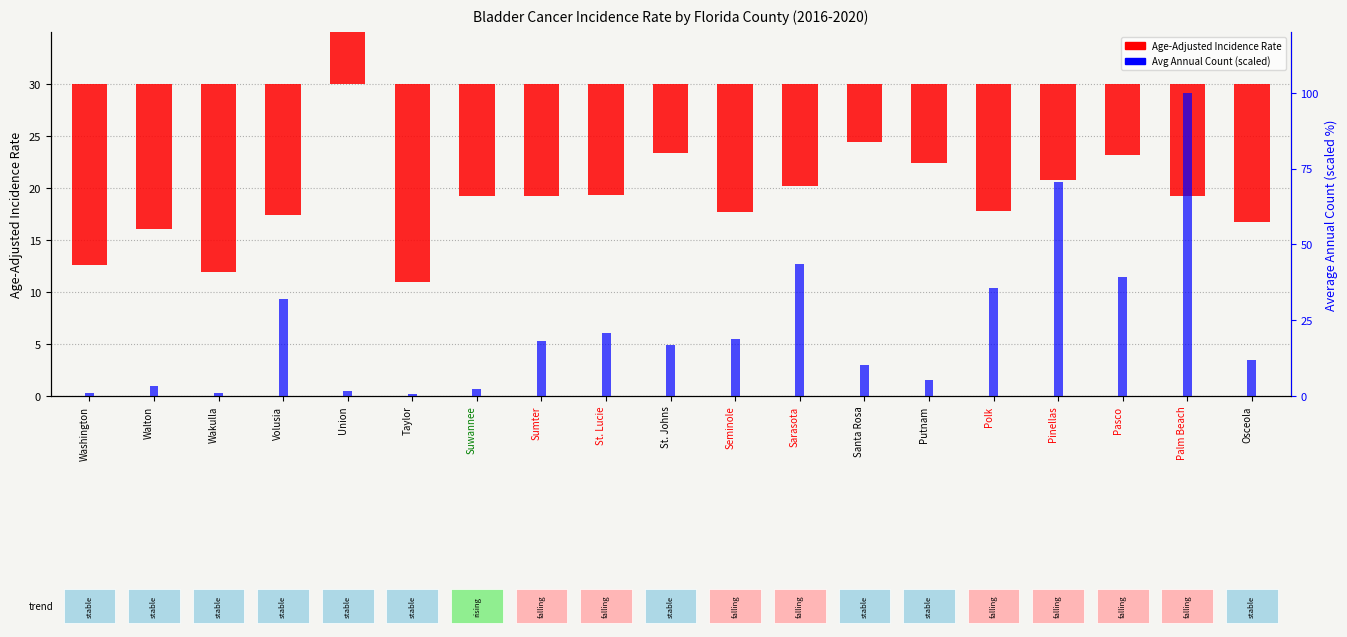

What is the difference between the maximum and minimum values in the Avg Annual Count (scaled) series?

99.2